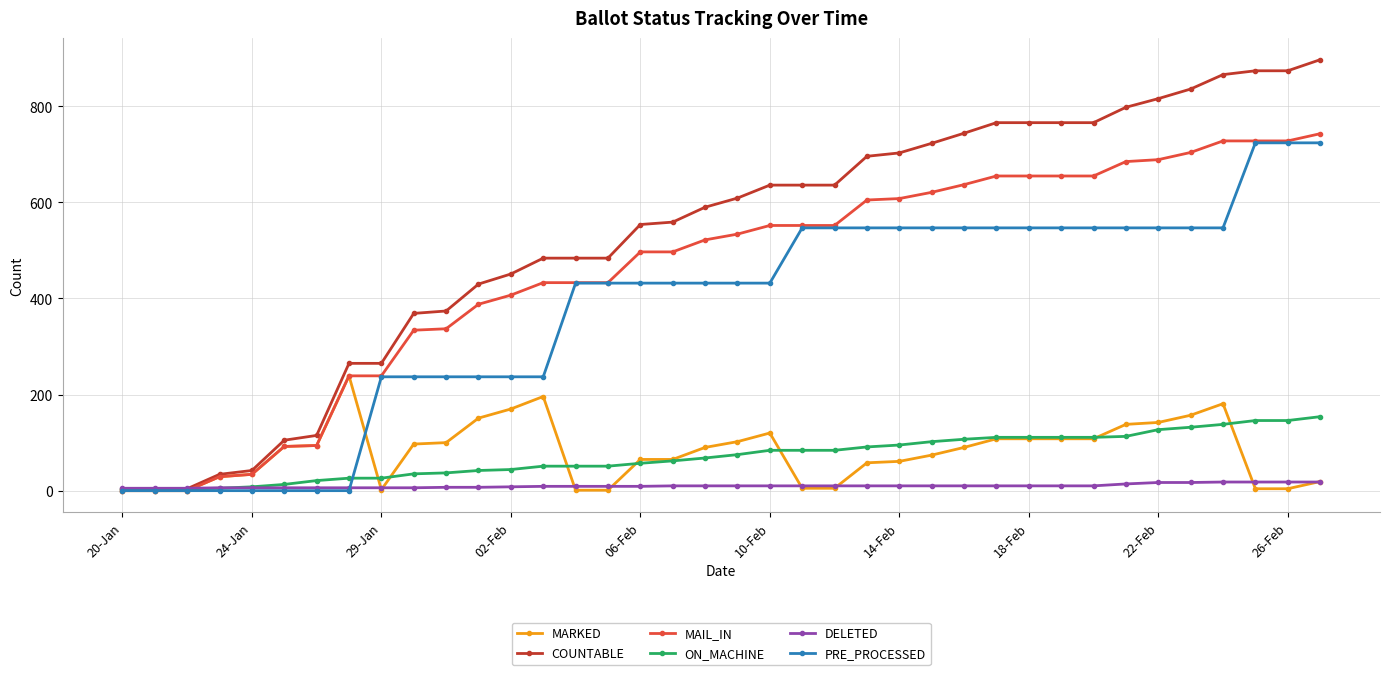

What is the value of the MAIL_IN point at the 35th from the left?

728